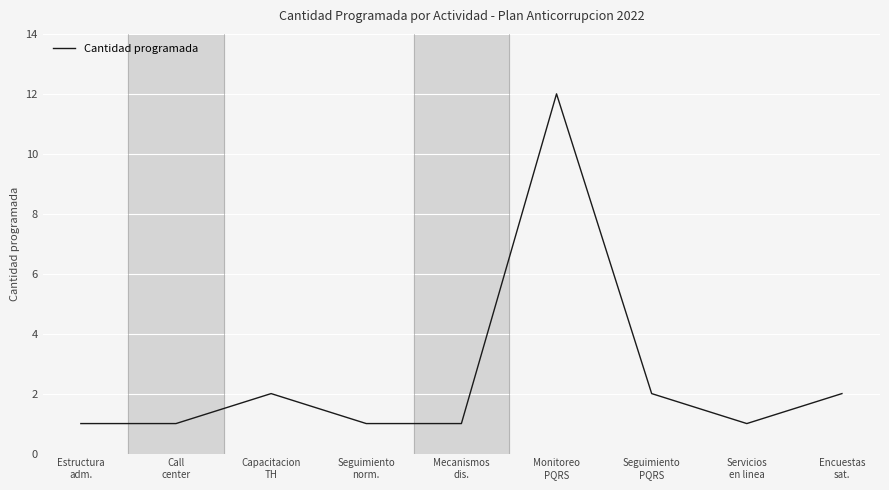

What is the maximum value shown in the chart?

12